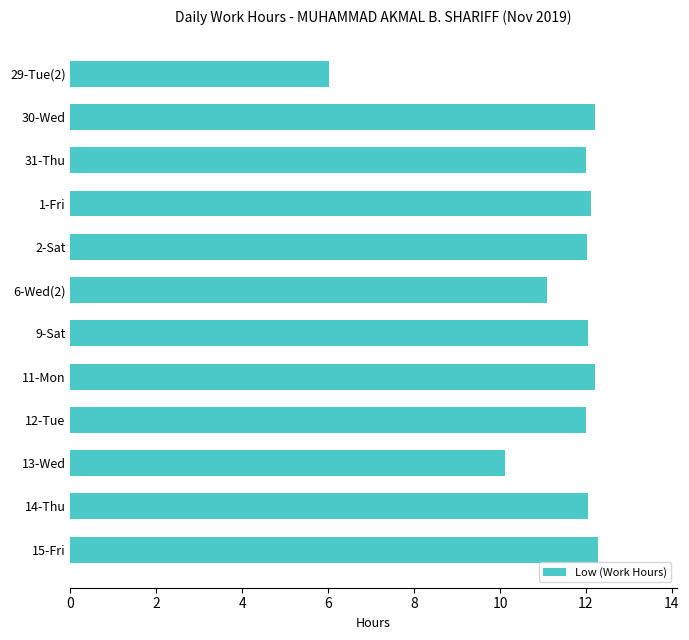

How many distinct data groups are displayed?

1